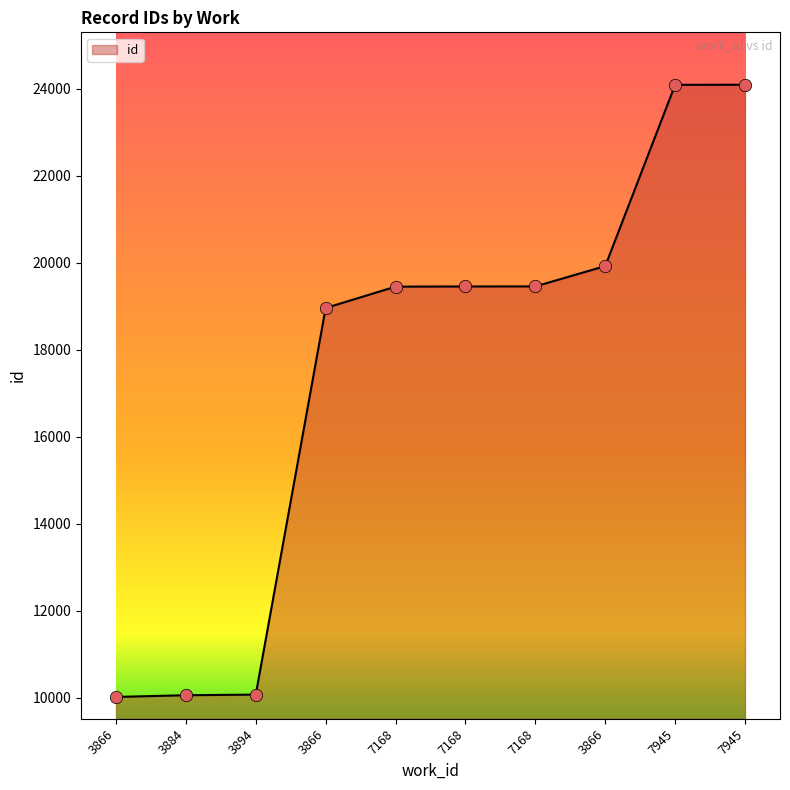

How many lines are shown in the chart?

1